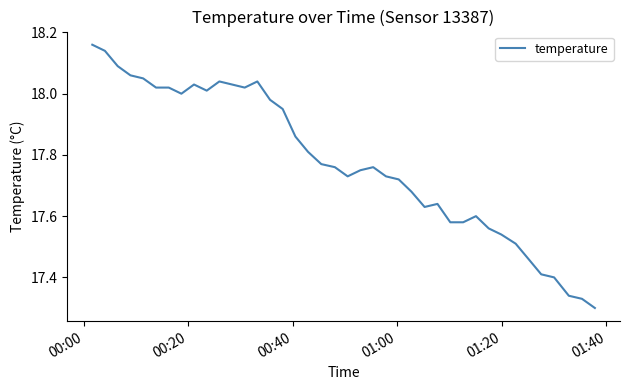

What is the difference between the maximum and minimum values?

0.9